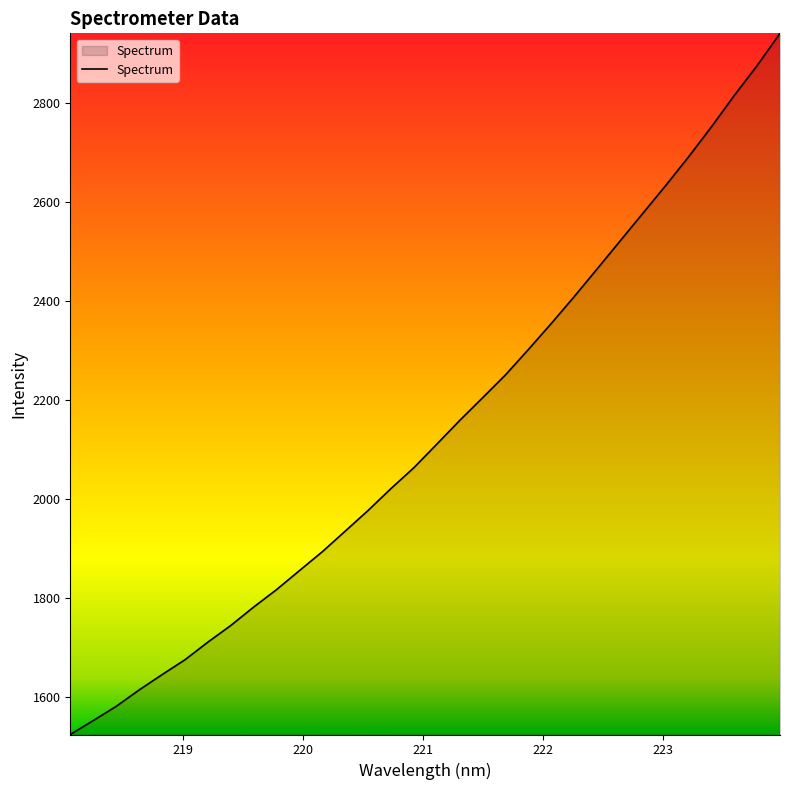

What is the minimum value shown in the chart?

1523.7